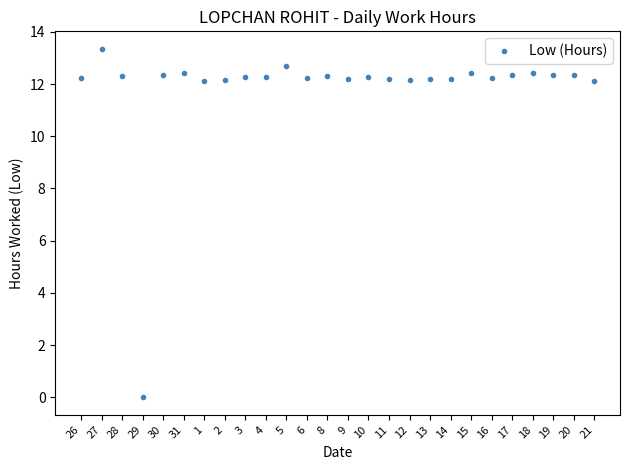

Is this an area chart (filled region under the line)?

No